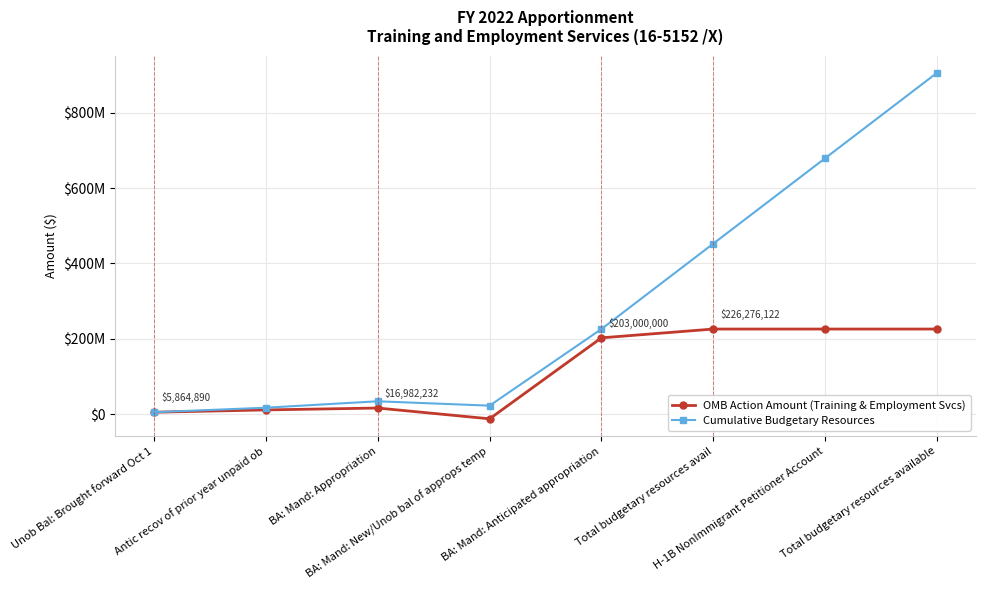

Does the chart have visible grid lines?

Yes